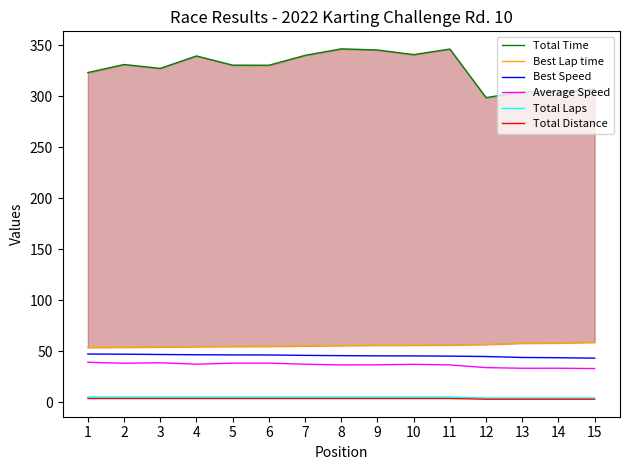

What is the total value across all series at 13?

445.5